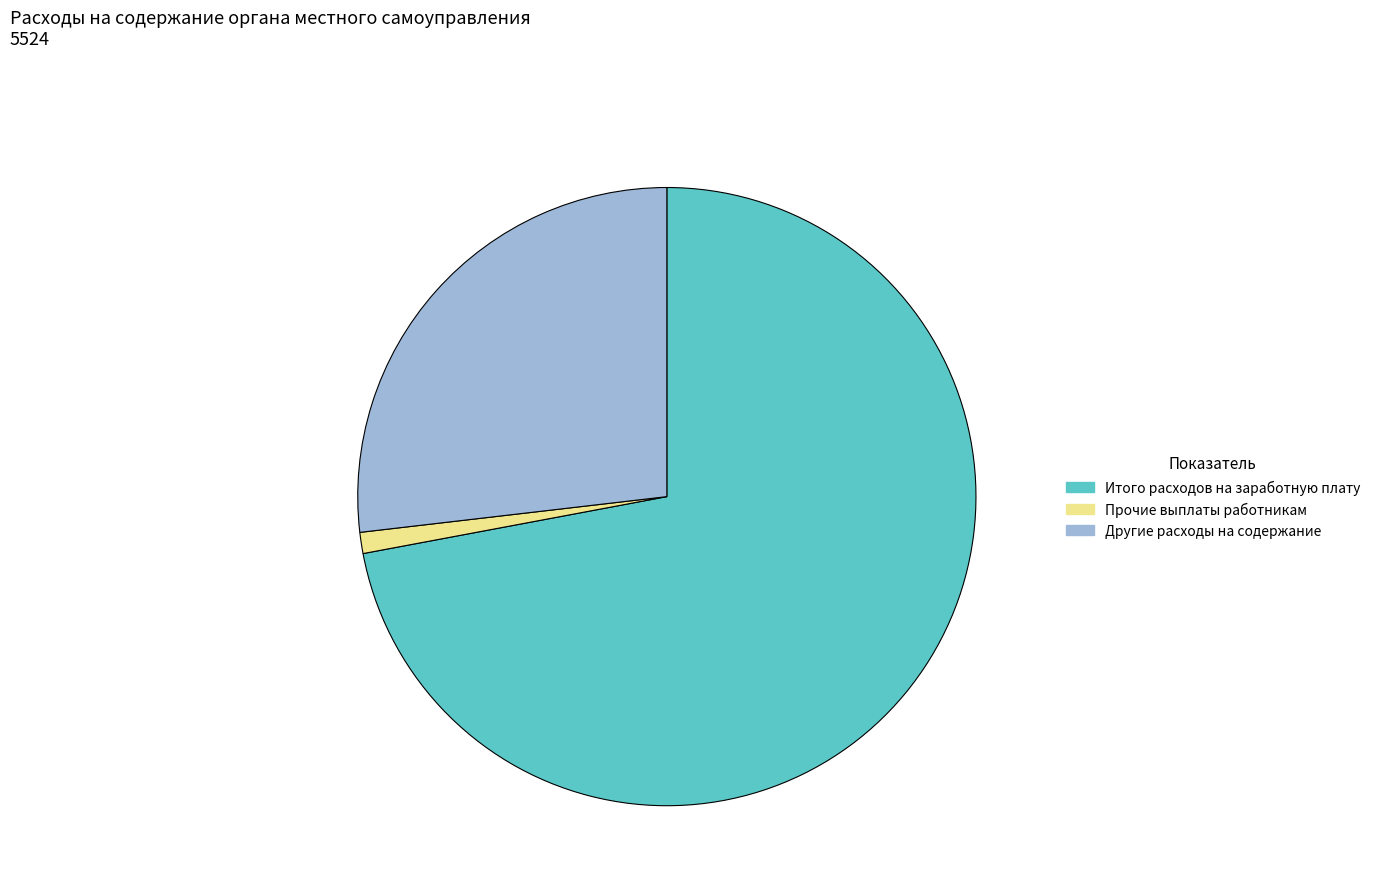

Between Другие расходы на содержание and Итого расходов на заработную плату, which is larger?

Итого расходов на заработную плату